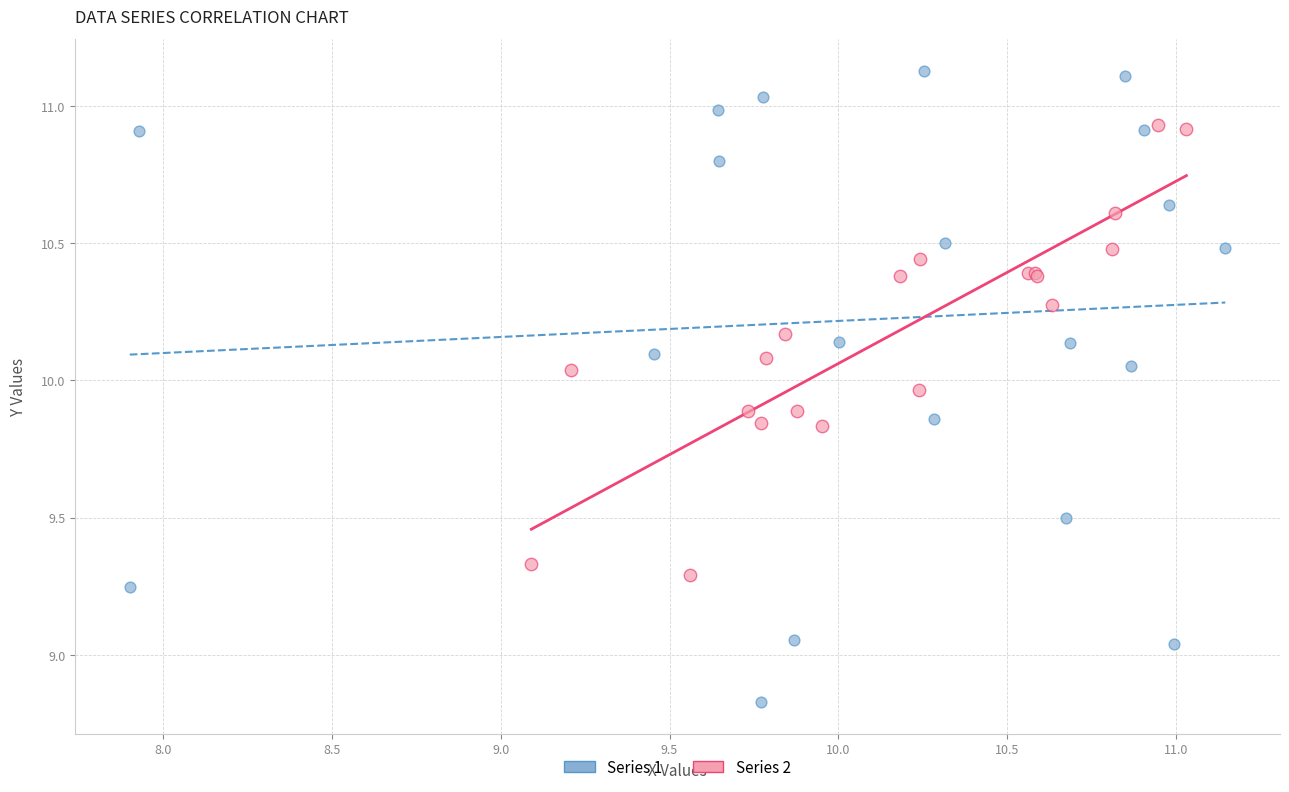

Which series has the widest spread of Y values?

Series 1